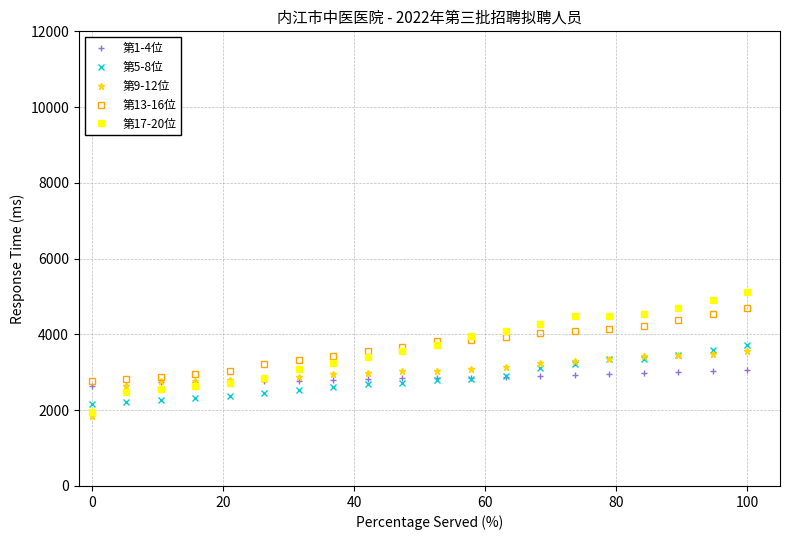

What are all the series names shown in the legend?

第1-4位, 第5-8位, 第9-12位, 第13-16位, 第17-20位